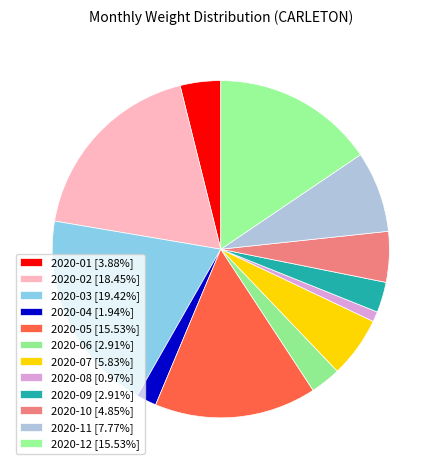

To the nearest percent, what is the average slice percentage?

8%